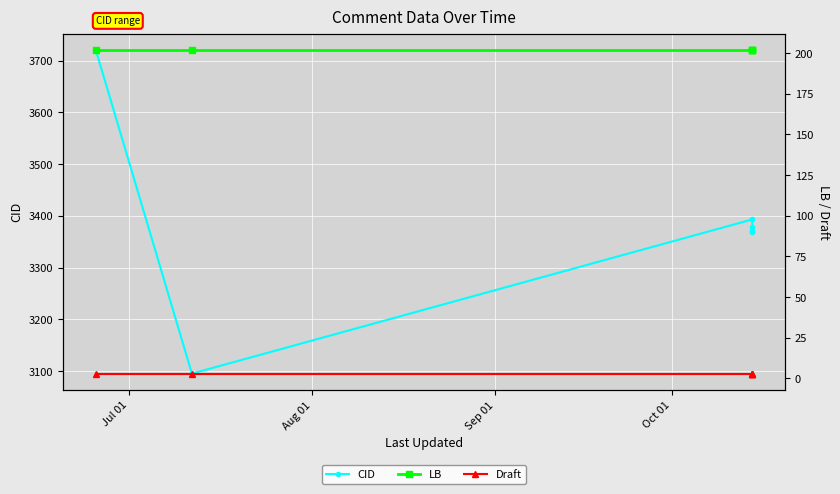

What is the smallest value displayed?

3